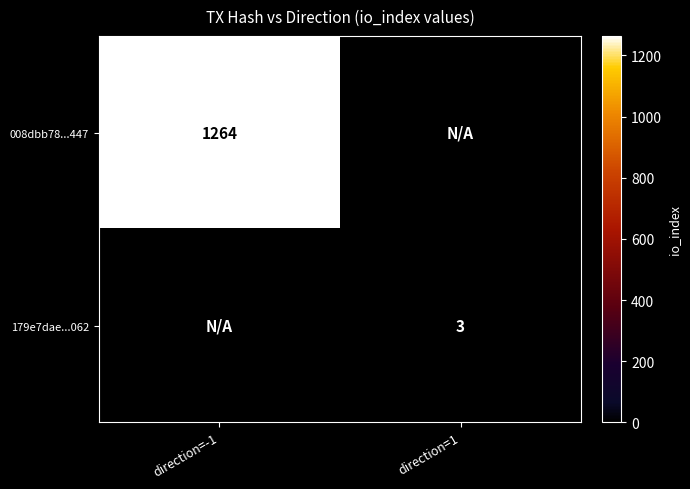

Is it true that 179e7dae...062 equals 5 at direction=1?

False